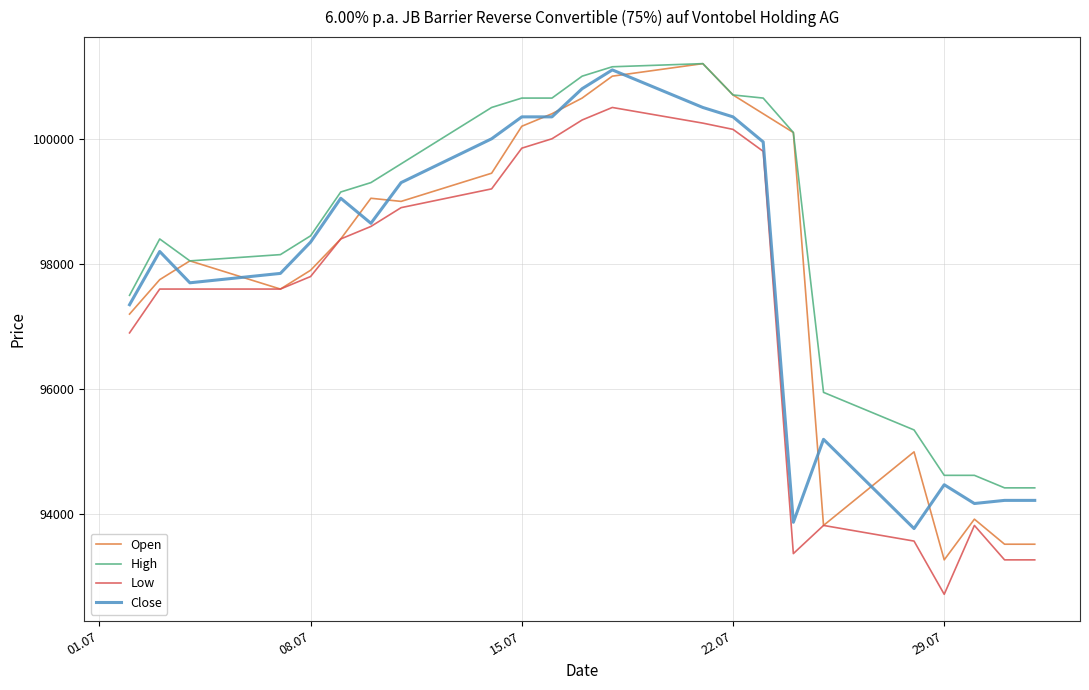

True or false: Low and High intersect in this chart.

False